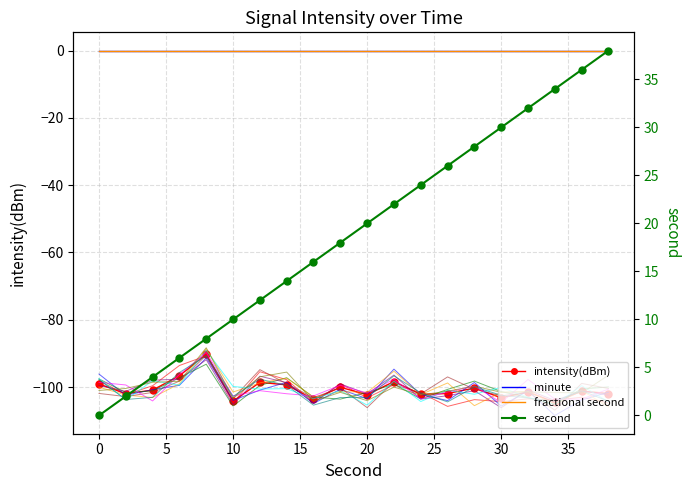

True or false: minute and intensity(dBm) cross at least once.

False